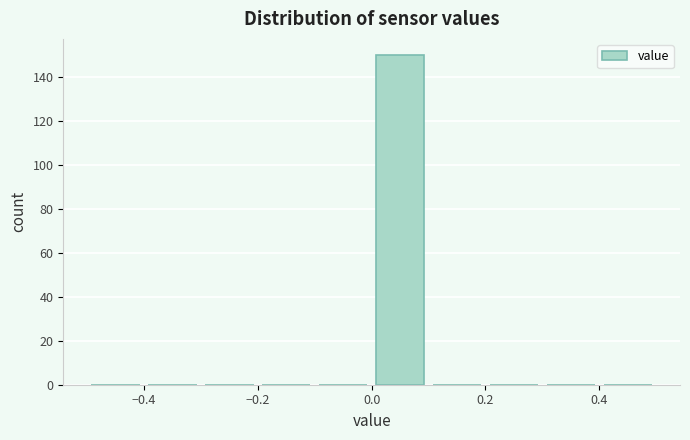

Over which range of the x-axis is the bar tallest?

0.0 to 0.1